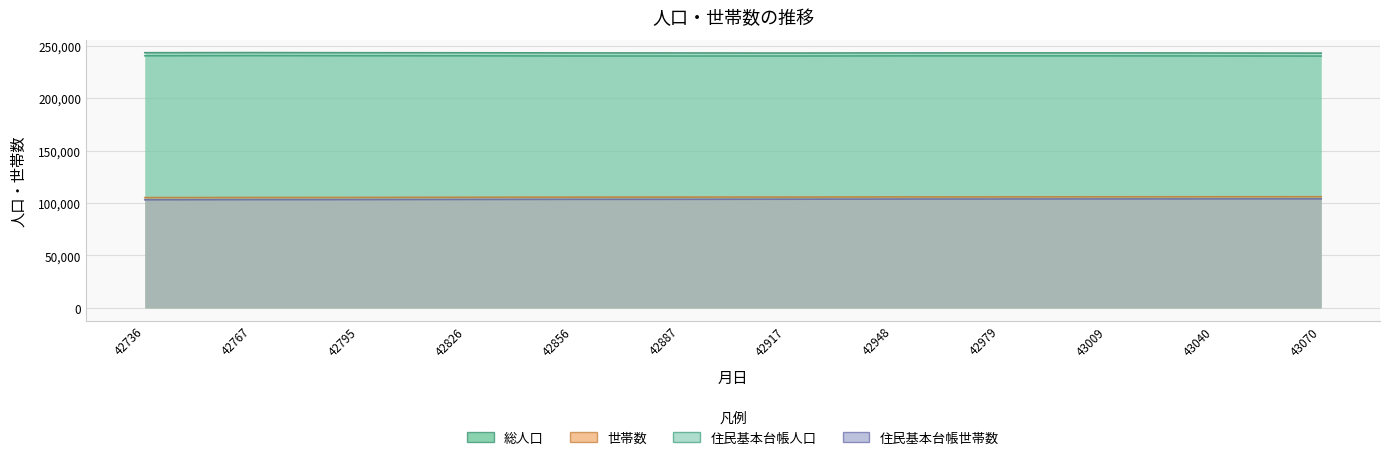

Reading left to right, what are all the values shown in this chart?

総人口: 243401	243502	243391	243351	243222	243169	243114	243208	243216	243217	243163	243043
世帯数: 105184	105282	105338	105493	105638	105673	105725	105818	105876	105943	105989	106017
住民基本台帳人口: 240455	240587	240486	240424	240272	240224	240236	240362	240382	240367	240303	240190
住民基本台帳世帯数: 103082	103202	103261	103401	103516	103551	103658	103782	103851	103893	103929	103962